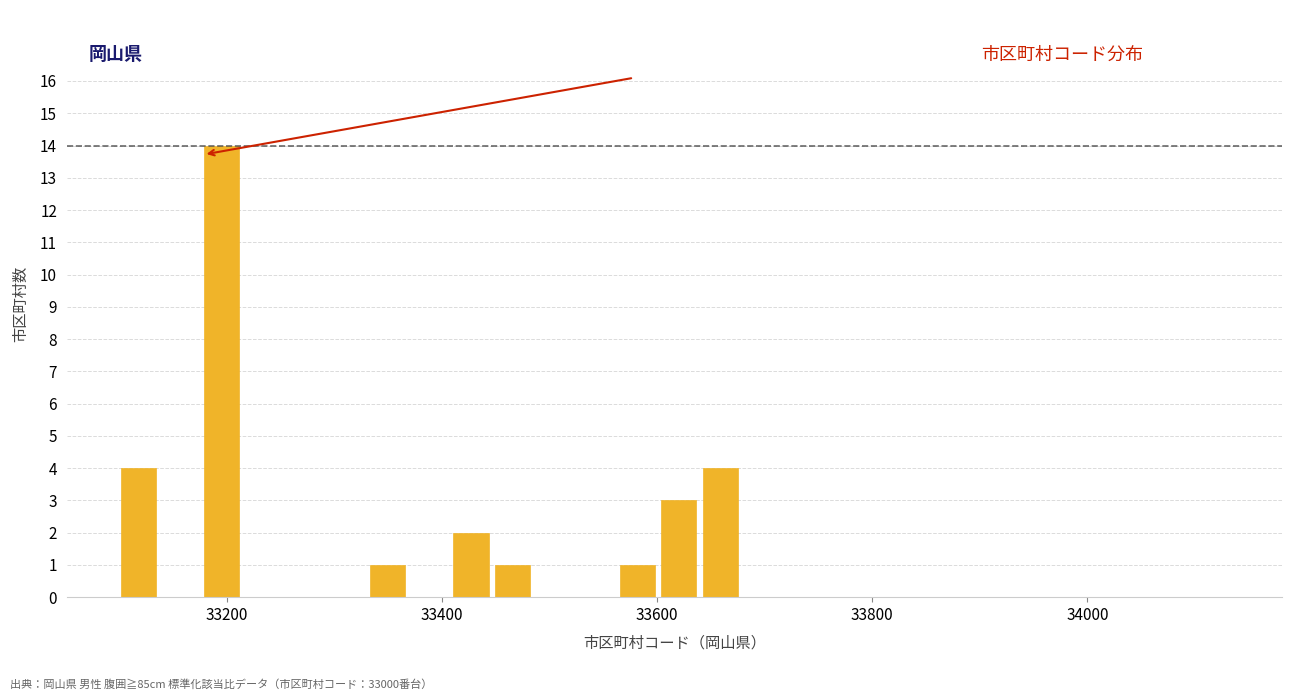

Read against the x-axis, roughly where is the centre of the tallest bar?

33200